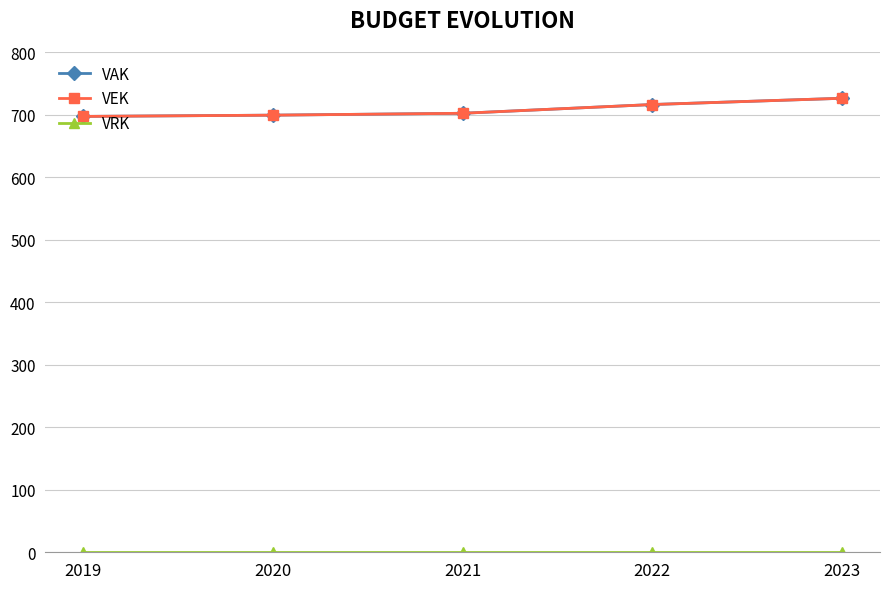

Is this an area chart (filled region under the line)?

No